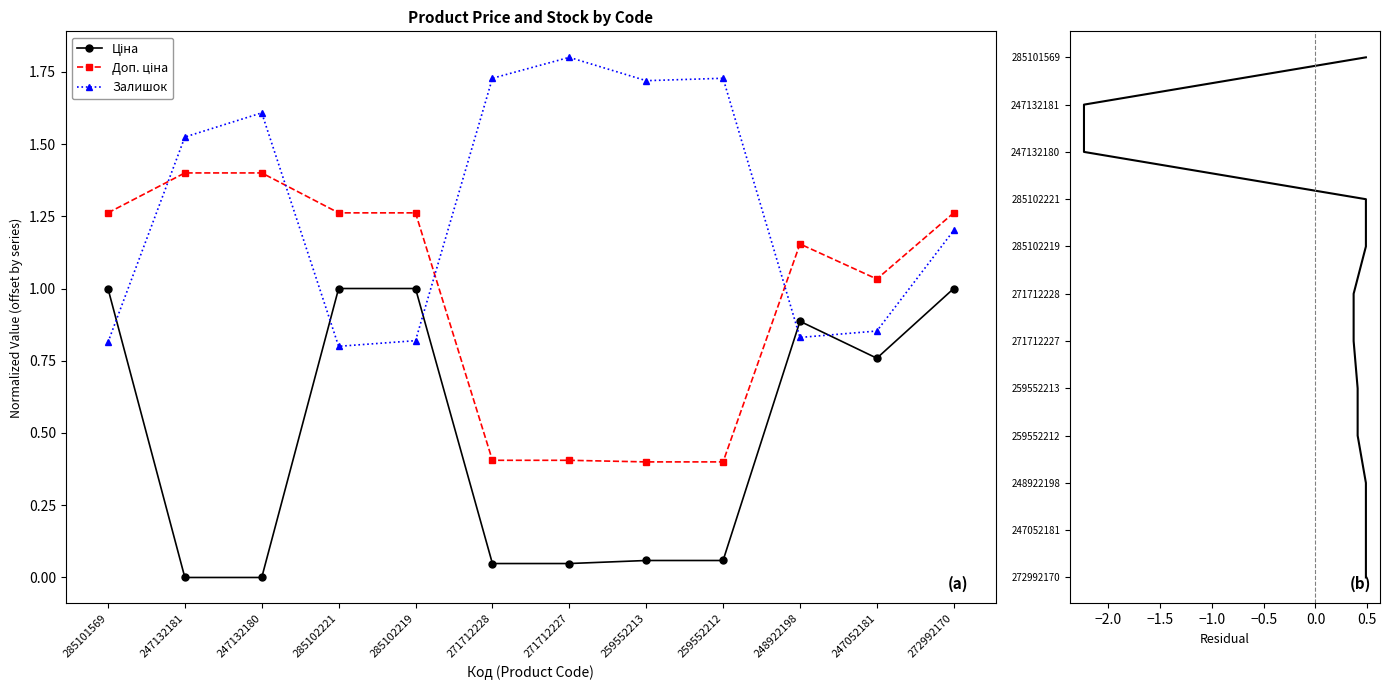

Reading right to left, extract all data points from this chart.

Ціна: 1.0	0.8	0.9	0.1	0.1	0.0	0.0	1.0	1.0	0.0	0.0	1.0
Доп. ціна: 1.3	1.0	1.2	0.4	0.4	0.4	0.4	1.3	1.3	1.4	1.4	1.3
Залишок: 1.2	0.9	0.8	1.7	1.7	1.8	1.7	0.8	0.8	1.6	1.5	0.8
Residual (Ціна - Доп.ціна): 11.0	10.0	9.0	8.0	7.0	6.0	5.0	4.0	3.0	2.0	1.0	0.0